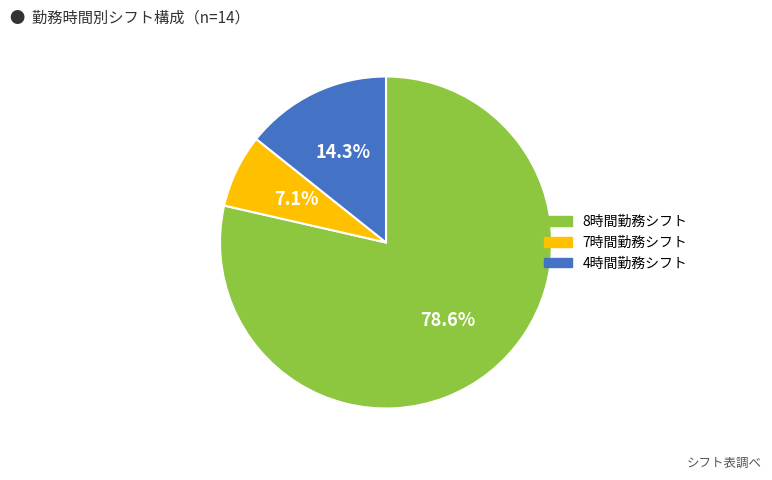

Is there any slice that represents more than half of the pie?

Yes